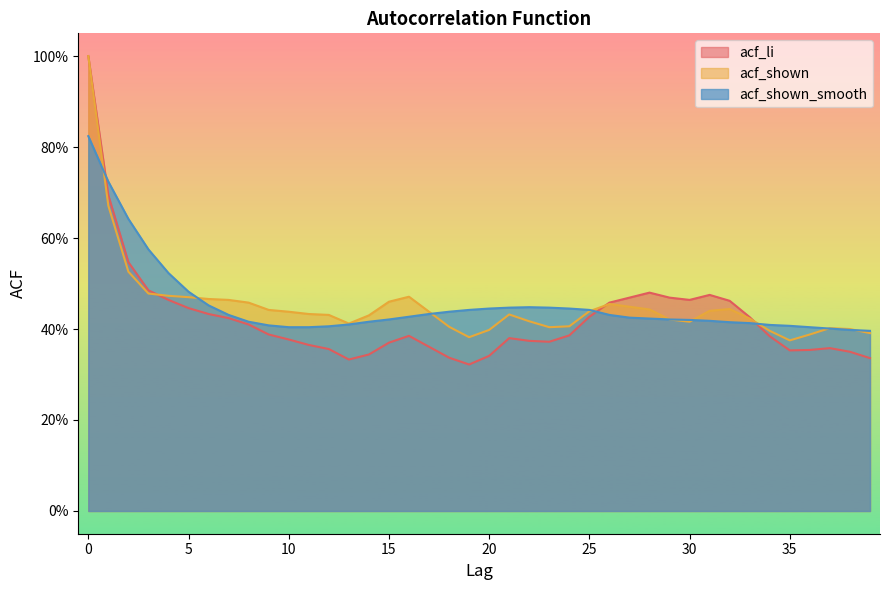

Between which two adjacent categories do acf_shown_smooth and acf_shown first intersect?

0 and 1